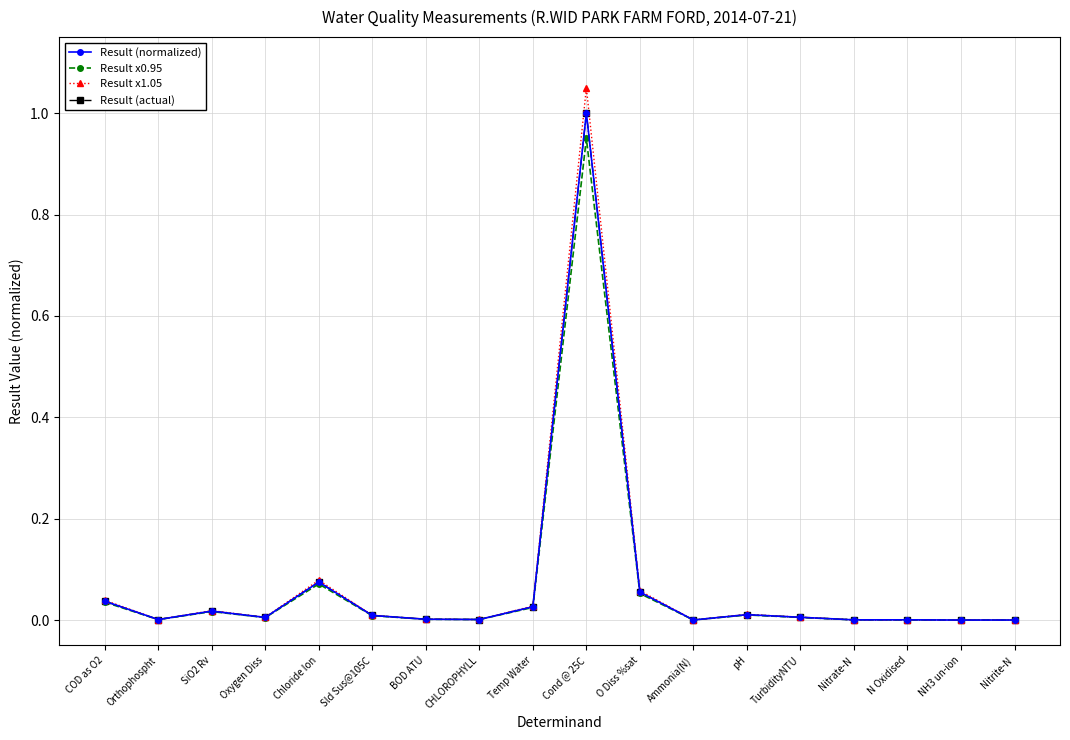

How many negative values does the Result x0.95 series have?

1